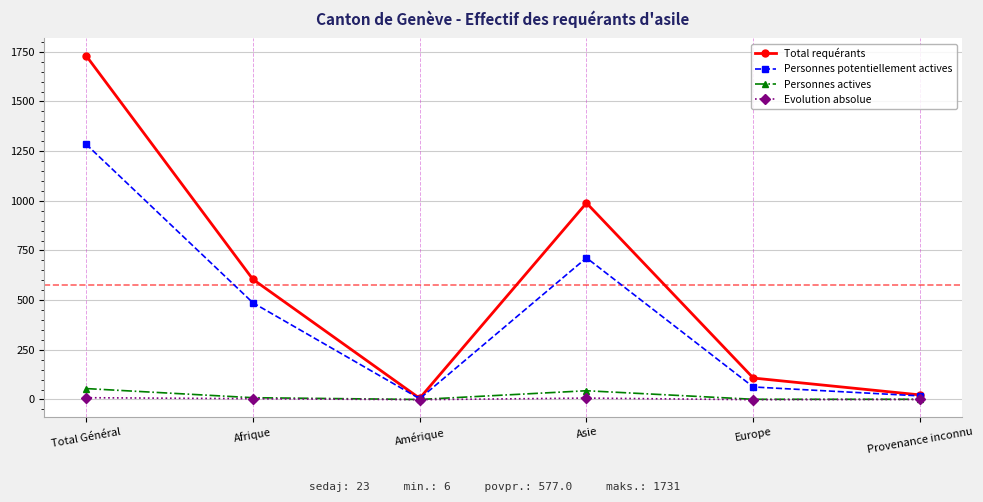

At Total Général, list the series in order from largest to smallest.

Total requérants, Personnes potentiellement actives, Personnes actives, Evolution absolue